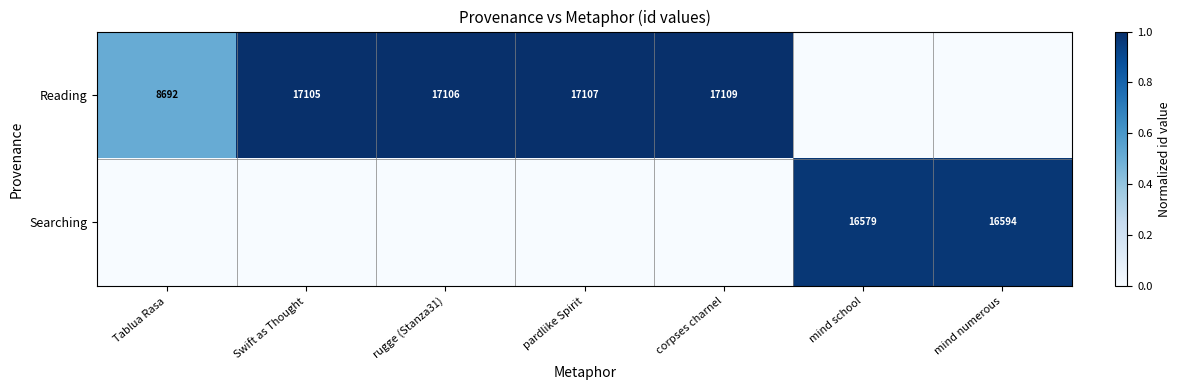

Is it true that Searching equals 6031 at mind school?

False